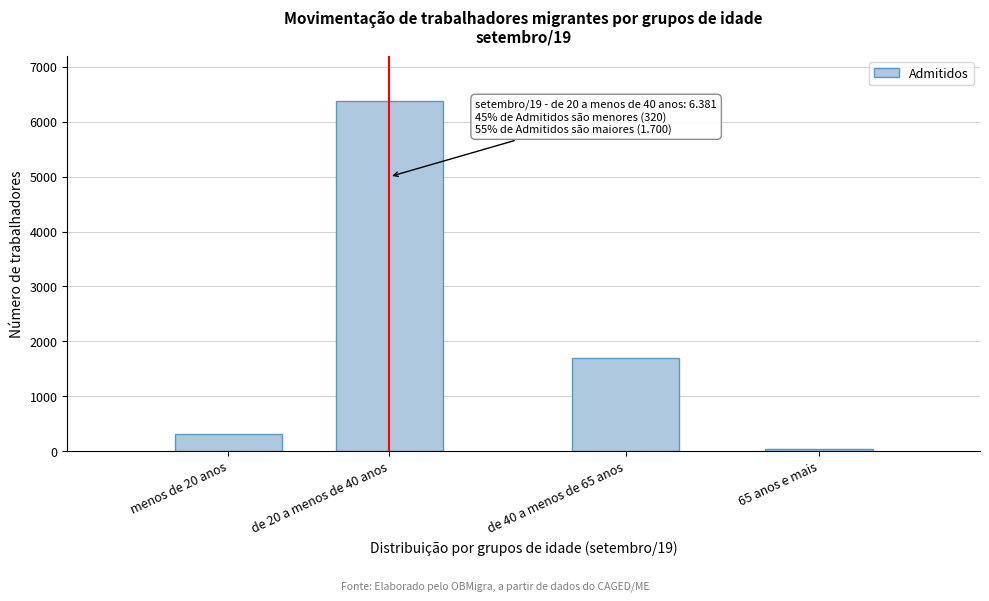

Reading left to right, extract all data points from this chart.

320	6381	1700	38